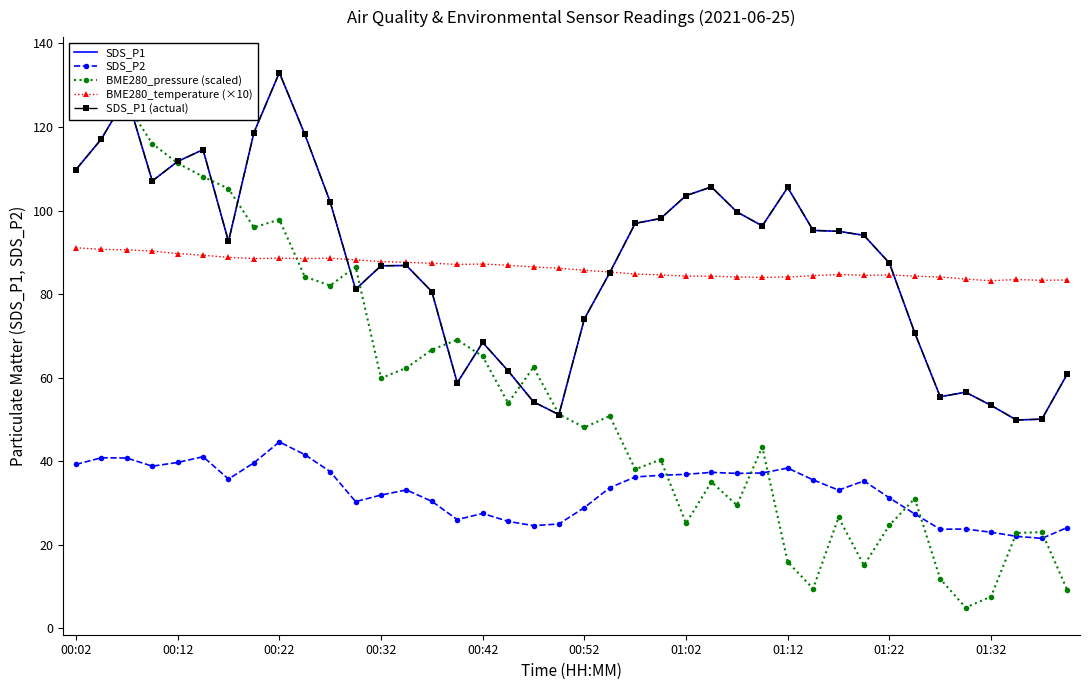

At which category is the sum across all series the highest?

00:22